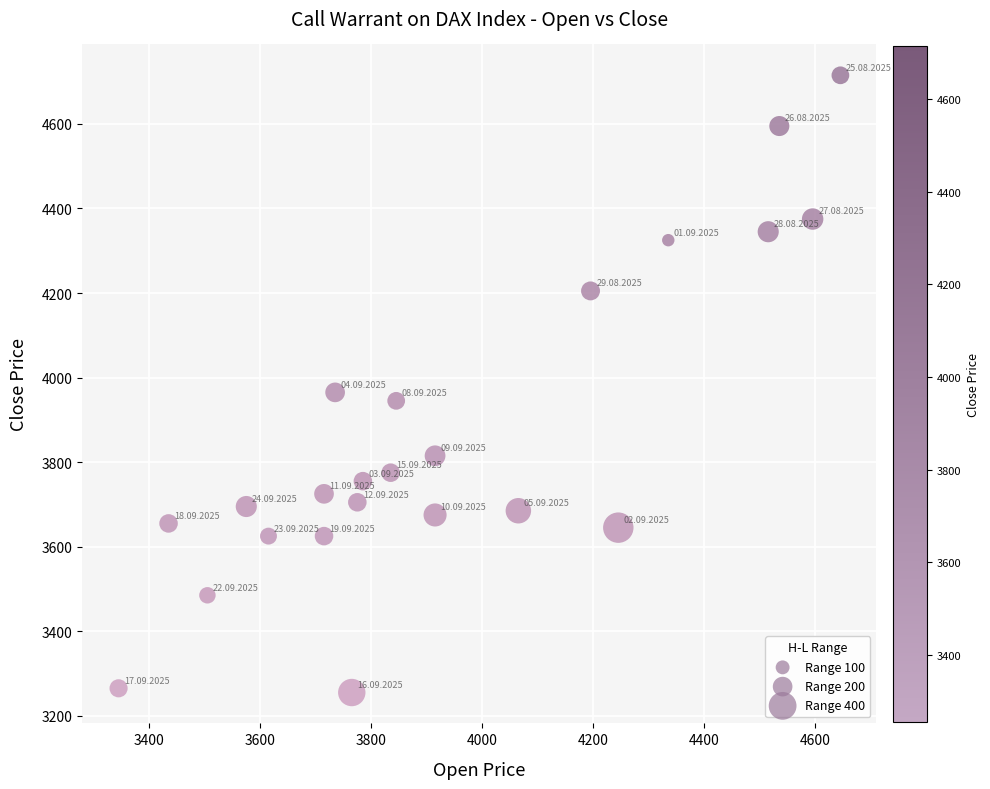

What is the range of Y values (max minus min)?

1460